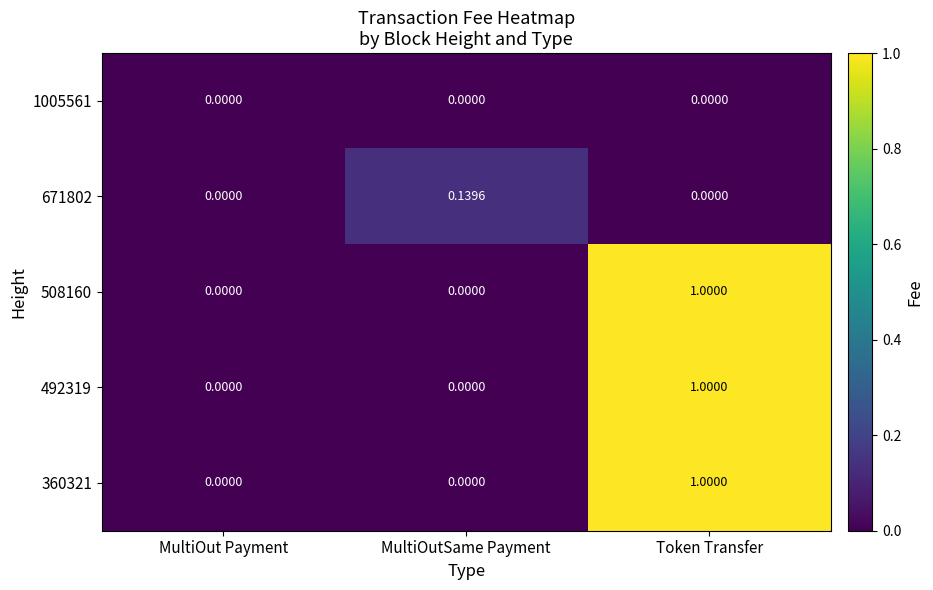

Is the value of 508160 at Token Transfer greater than the value of 1005561 at Token Transfer?

Yes